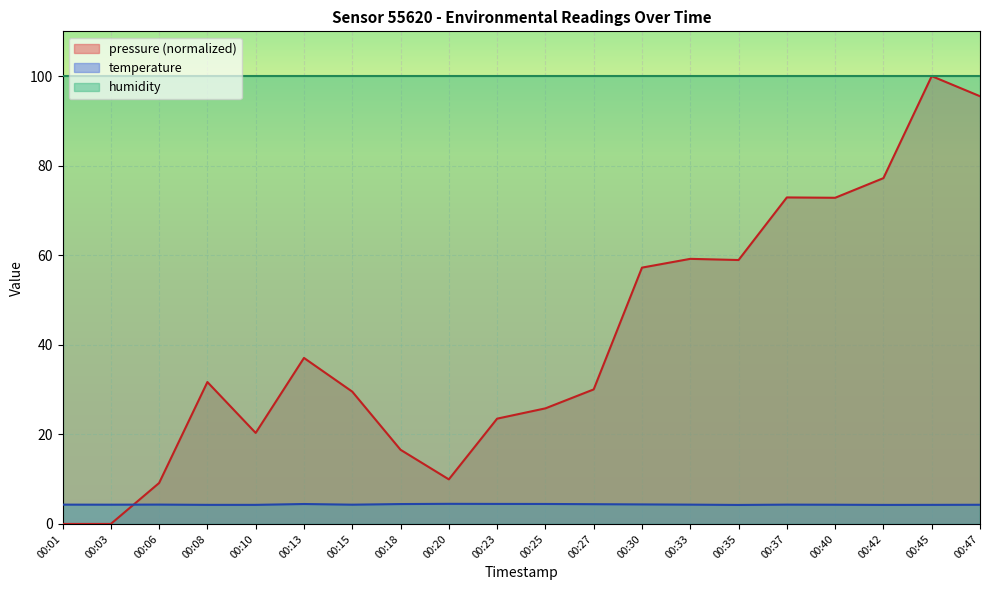

The temperature series shows 7.2 at 00:10. True or false?

False